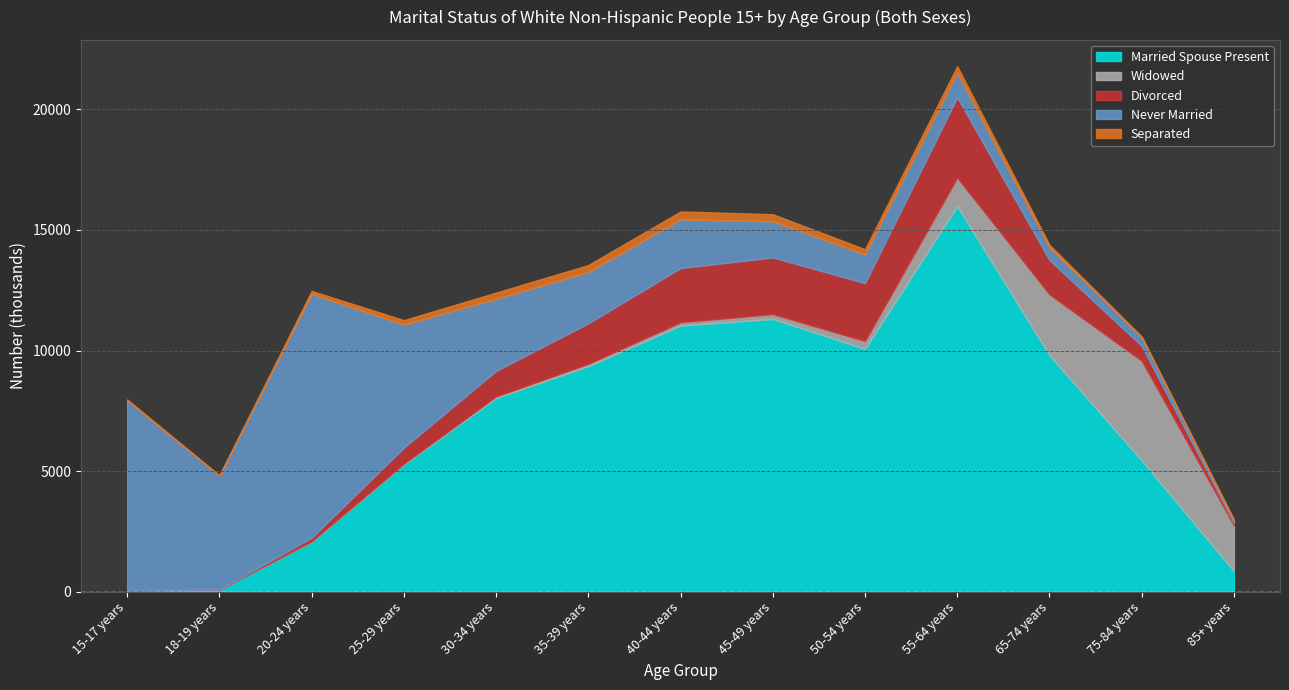

What are all the series names shown in the legend?

Married Spouse Present, Widowed, Divorced, Never Married, Separated